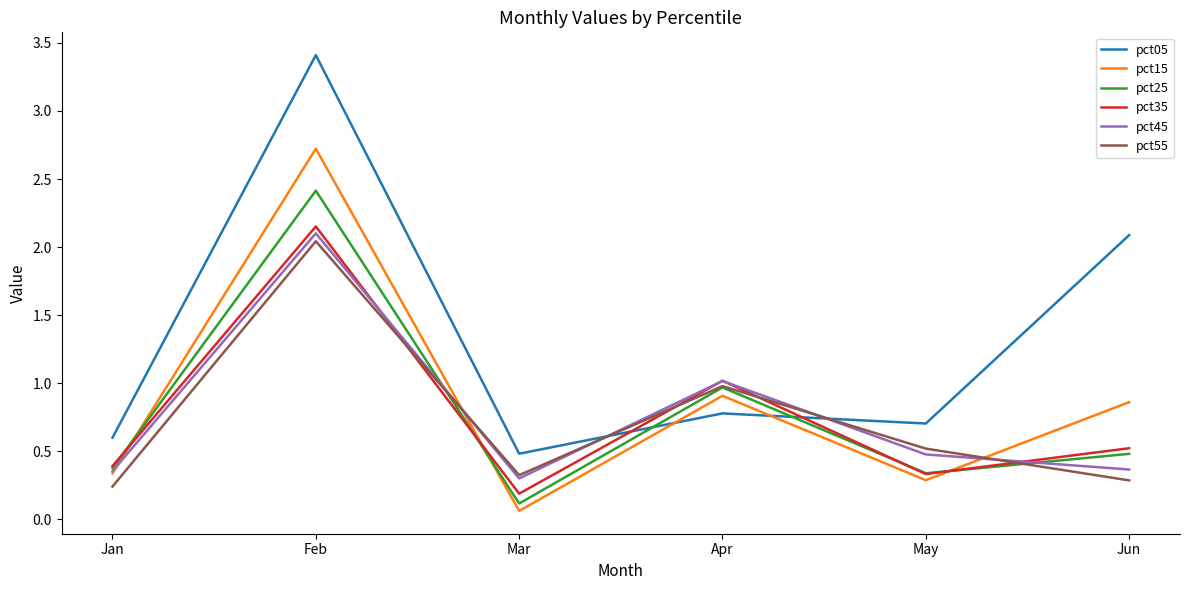

Which series changed the most between Mar and May?

pct15